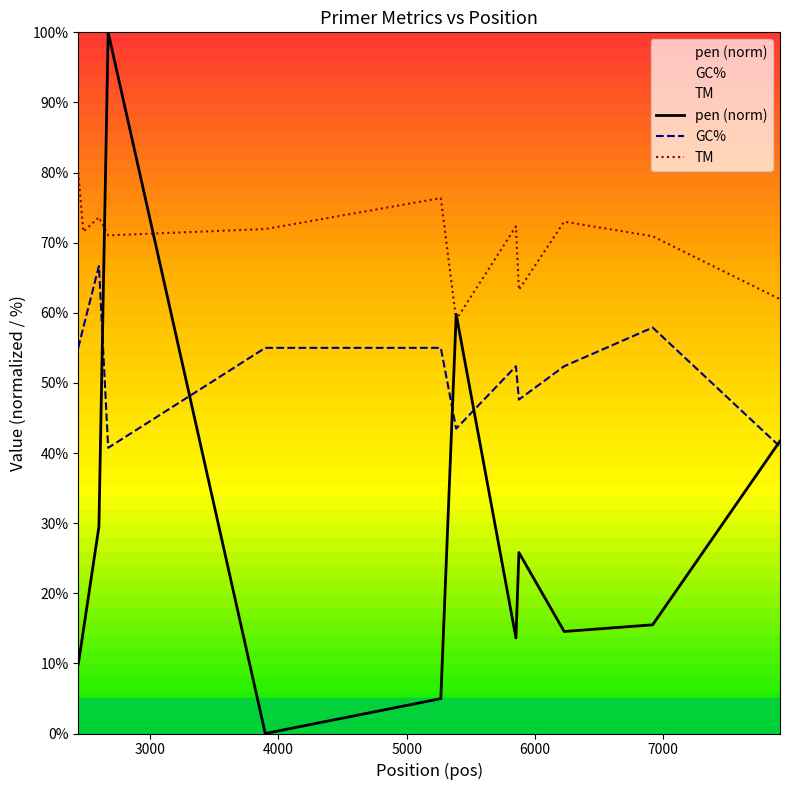

Which series has the widest spread of values?

pen (norm)